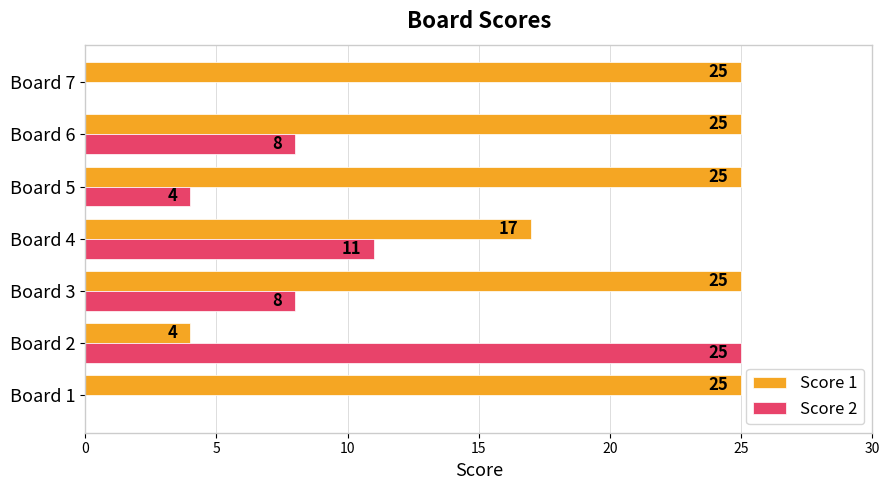

What is the sum of the Score 2 values at Board 4 and Board 1?

11